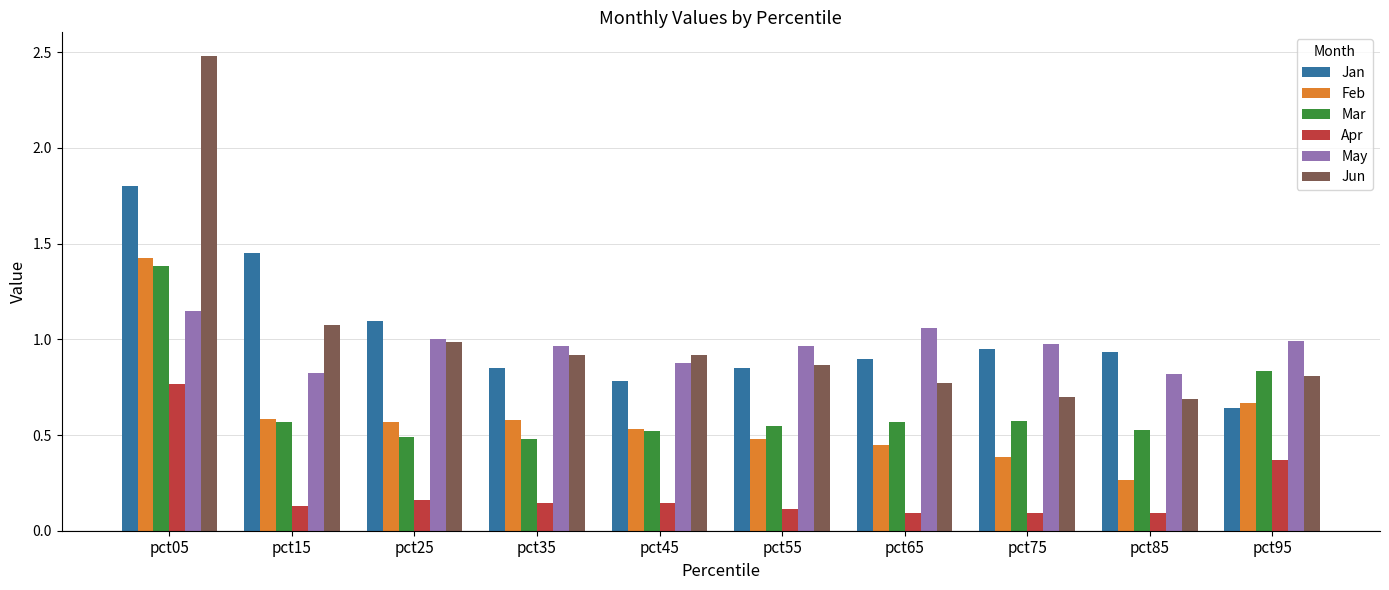

What is the maximum value for Jun?

2.5